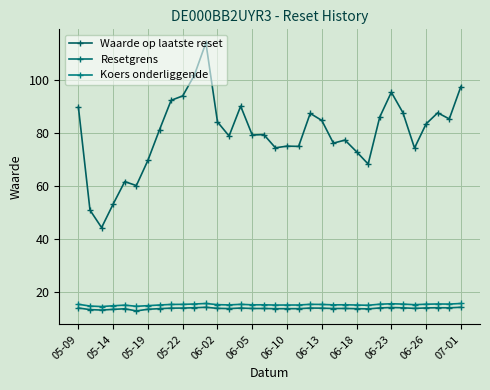

How many series are shown in this chart?

3